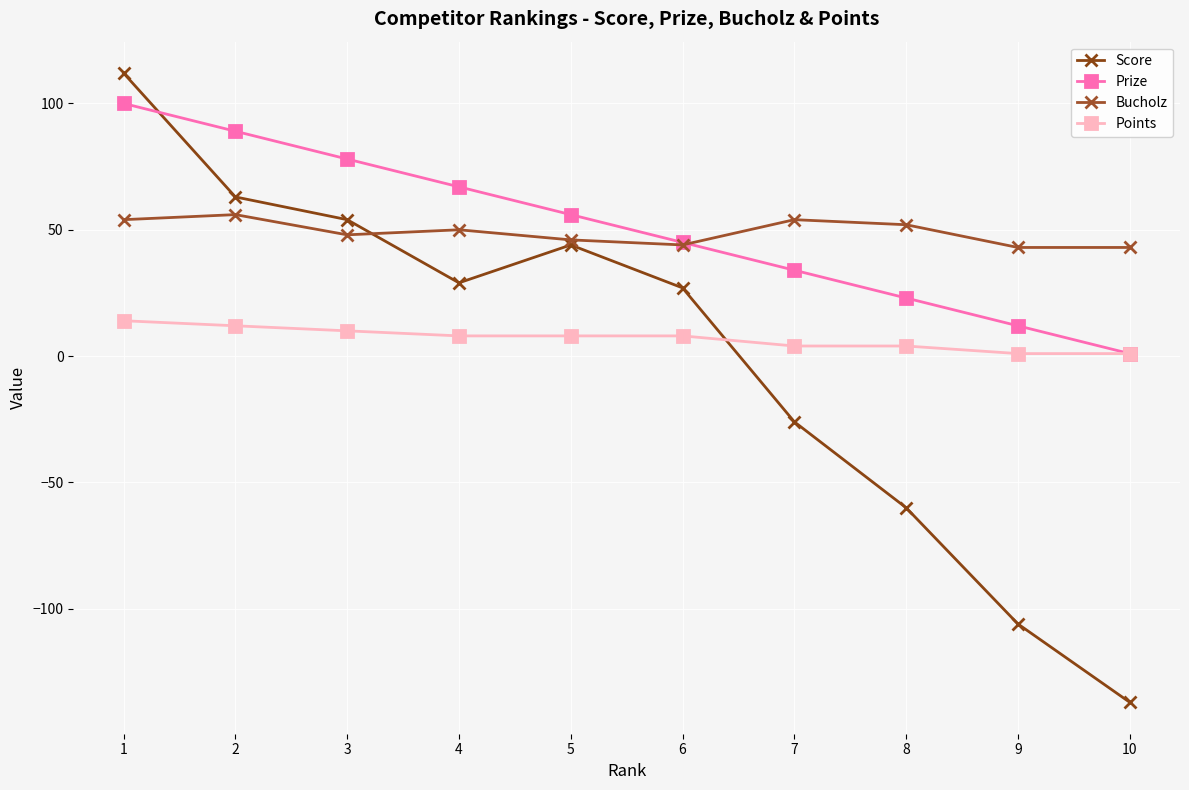

What is the spread (max minus min) of values at 3?

68